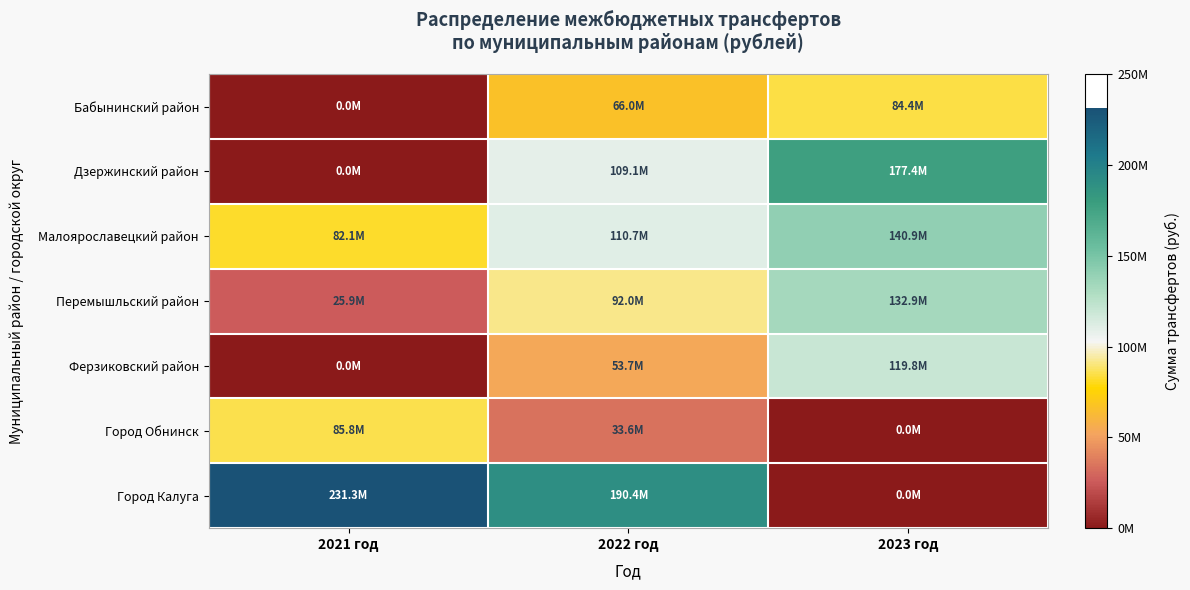

List the series in order of their peak value, highest first.

Город Калуга, Дзержинский район, Малоярославецкий район, Перемышльский район, Ферзиковский район, Город Обнинск, Бабынинский район